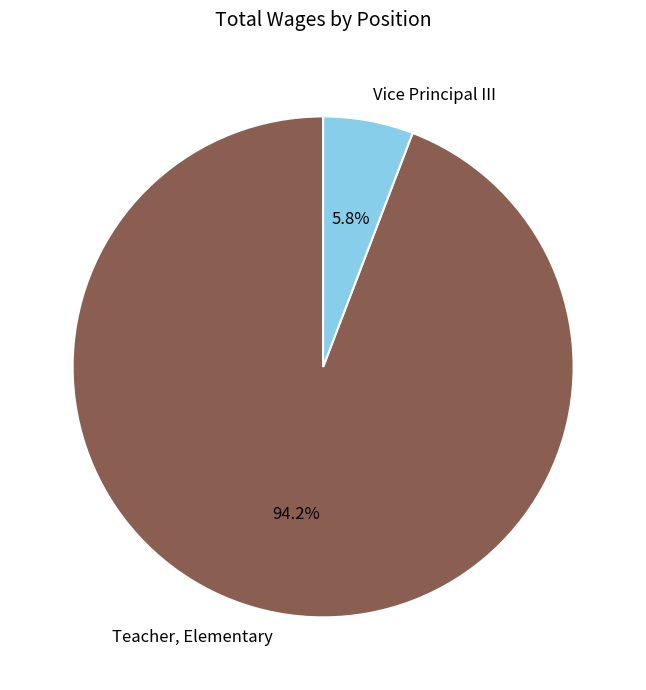

True or false: Teacher, Elementary accounts for 99% of the total.

False